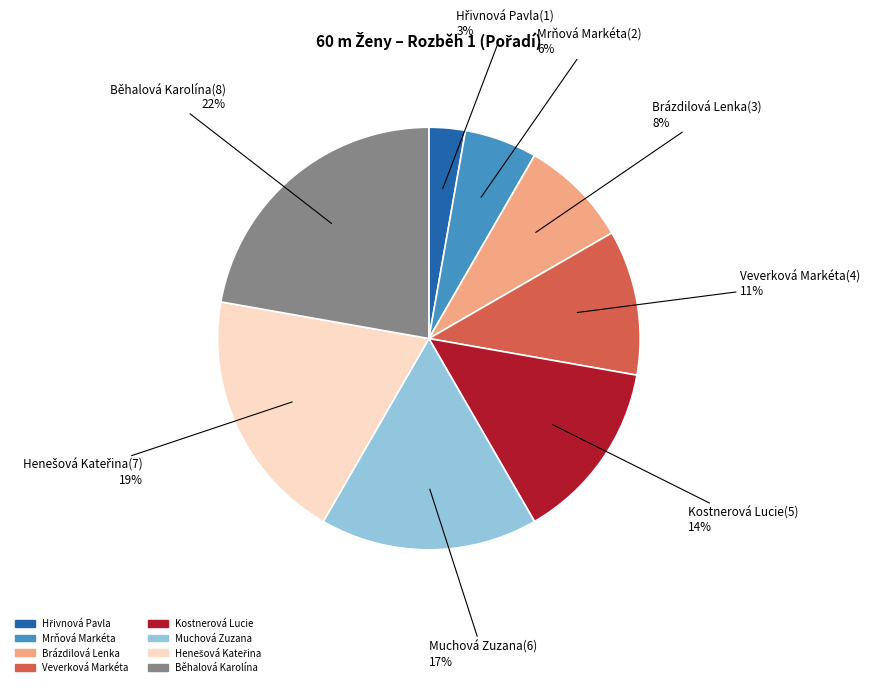

Which slice is the largest?

Běhalová Karolína